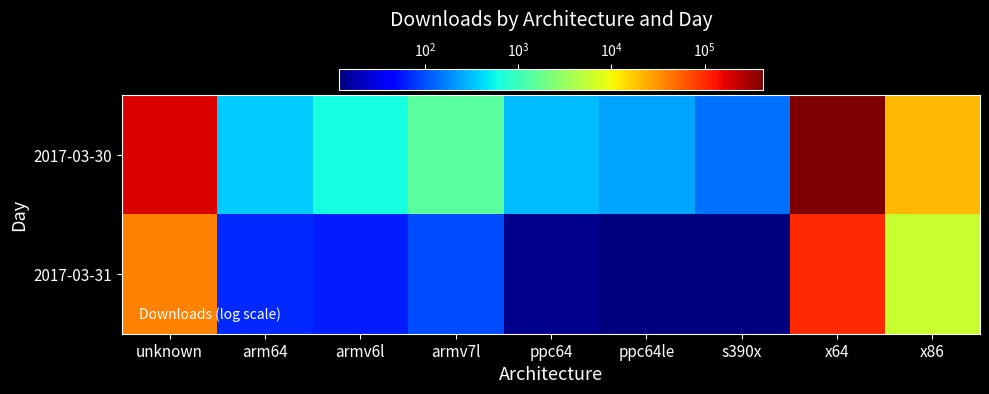

How many data points does each series have?

9